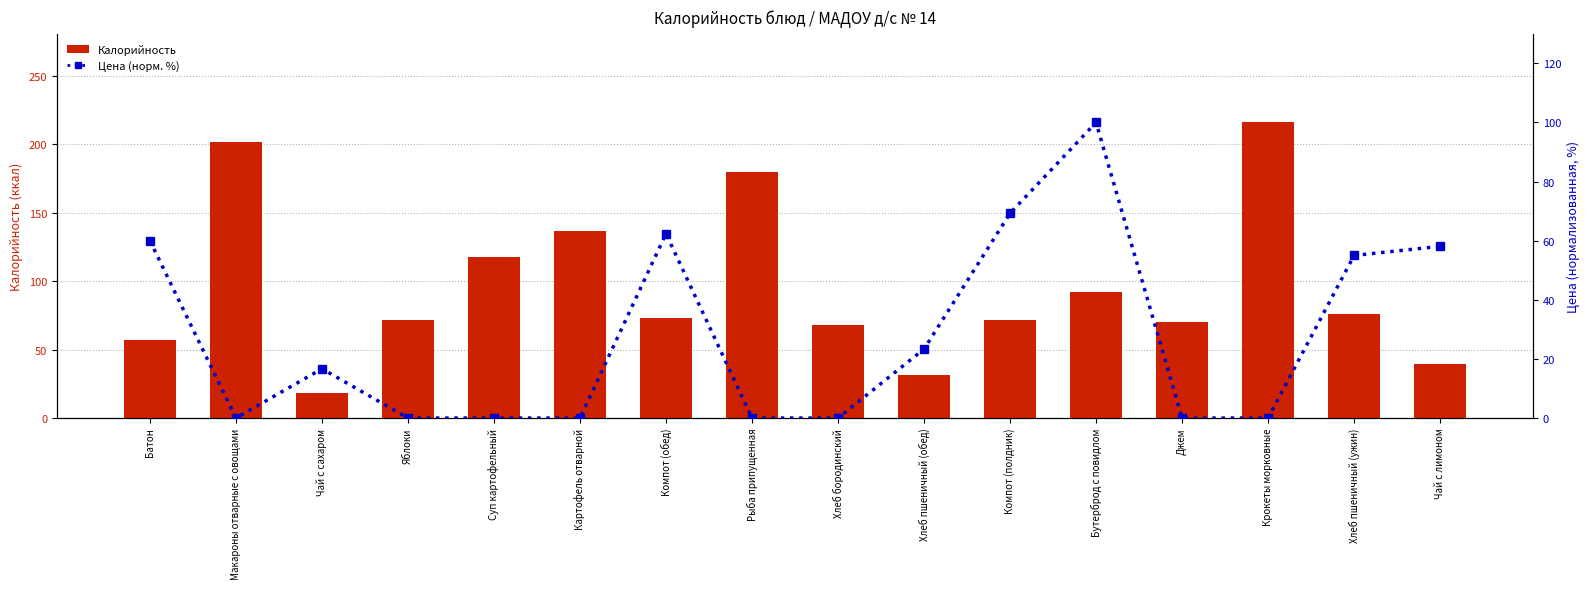

What is the spread (max minus min) of values at Крокеты морковные?

215.8